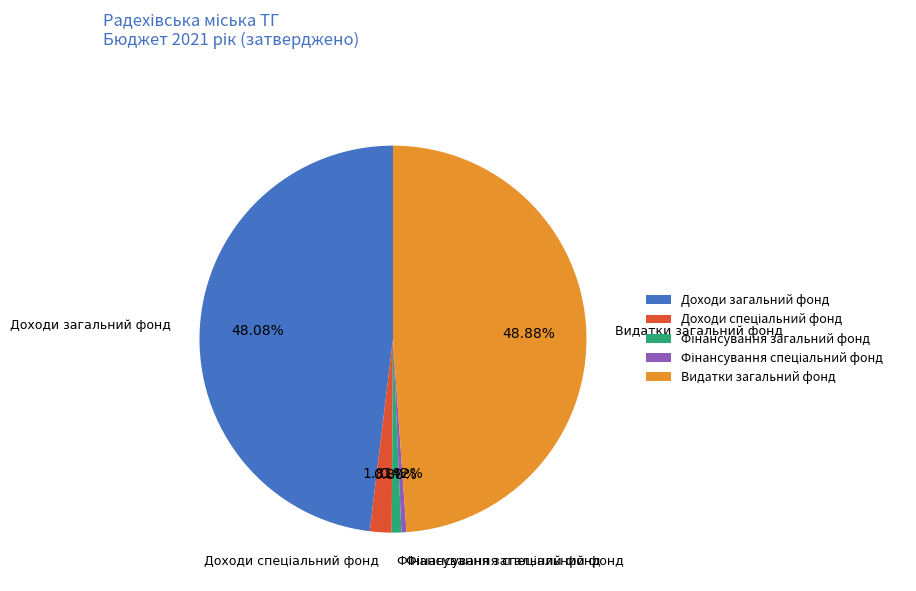

Does any single category account for the majority?

No